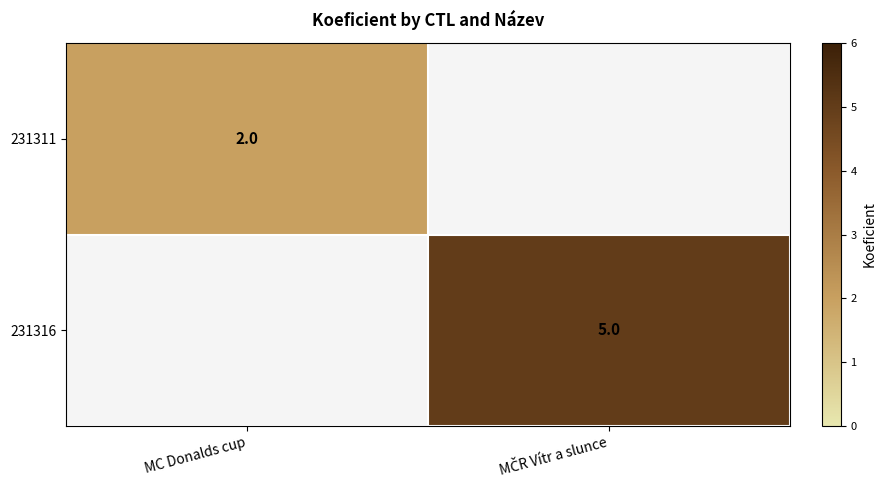

How many categories are shown in the chart?

2